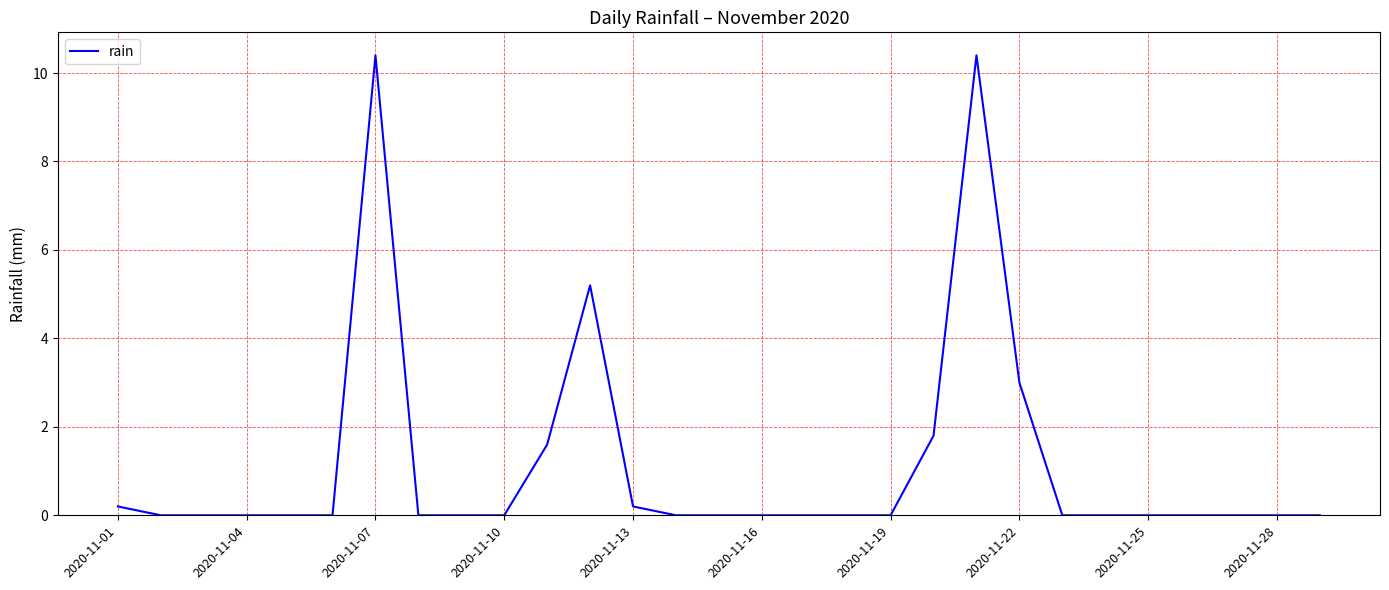

How many lines are shown in the chart?

1